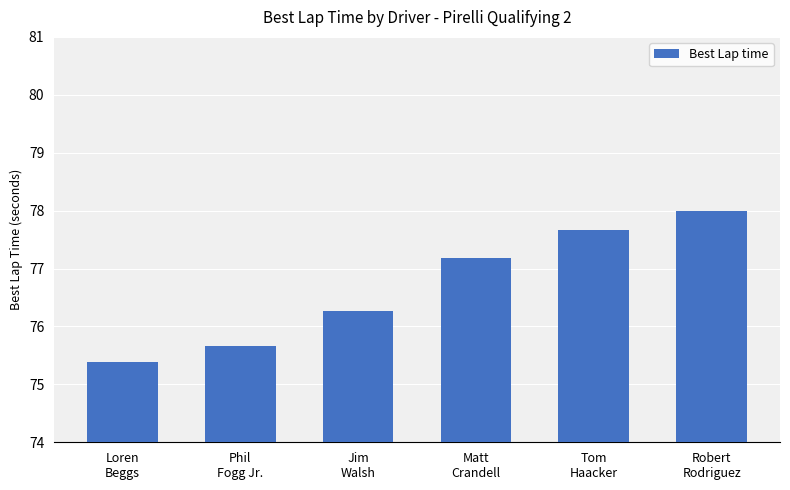

What position from the right is Phil
Fogg Jr.?

5